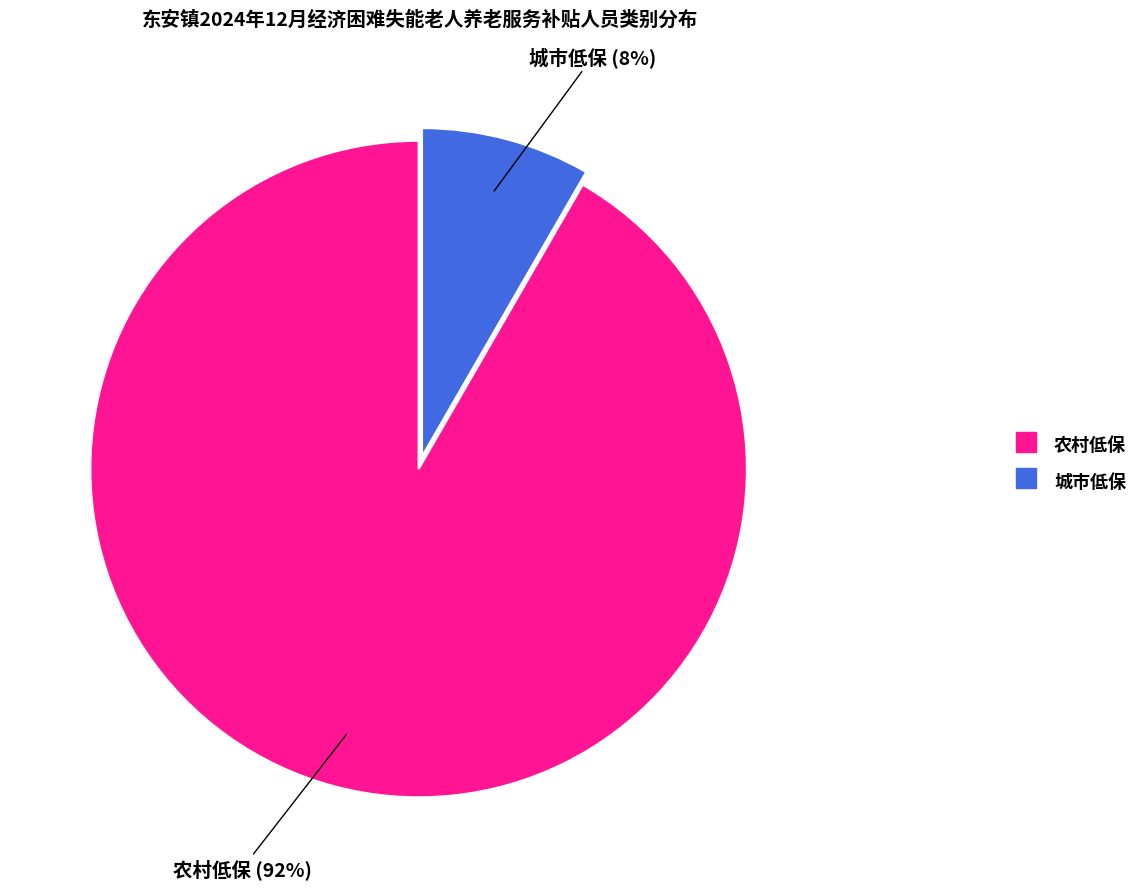

To the nearest percent, what portion does 城市低保 represent?

8%